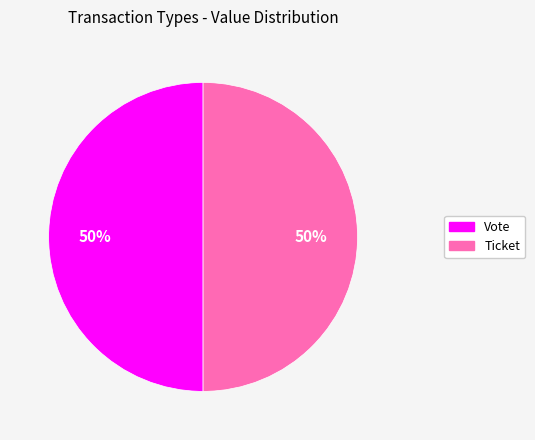

How many slices are in this pie chart?

2